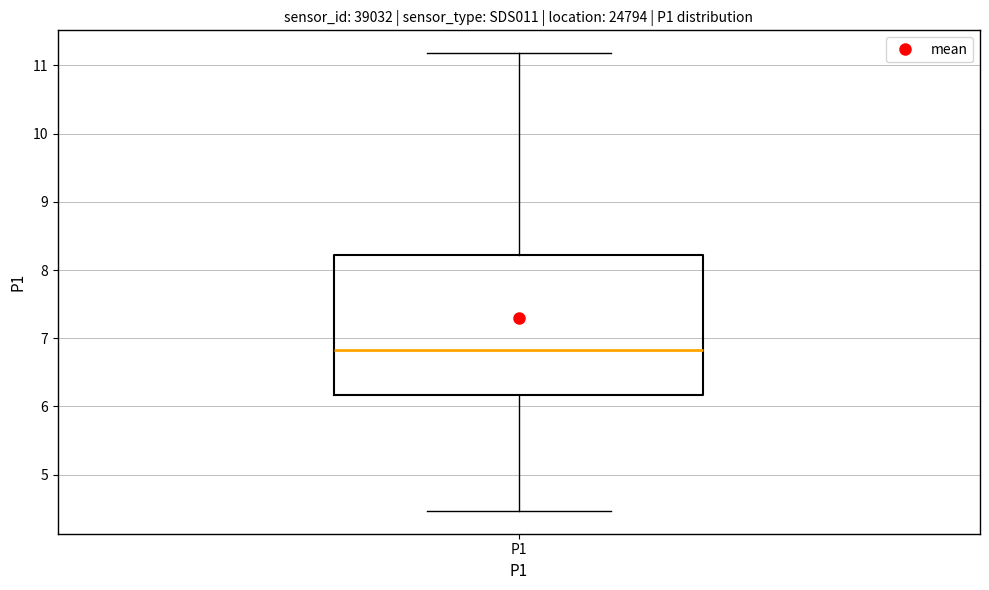

Transcribe this box plot: give where the median line is, the range the box spans, and where the two whiskers end, as read against the y-axis. The values are not printed on the chart, so give them approximately, as read against the axis.

median 6.8, box 6.2 to 8.2, whiskers 4.5 to 11.2